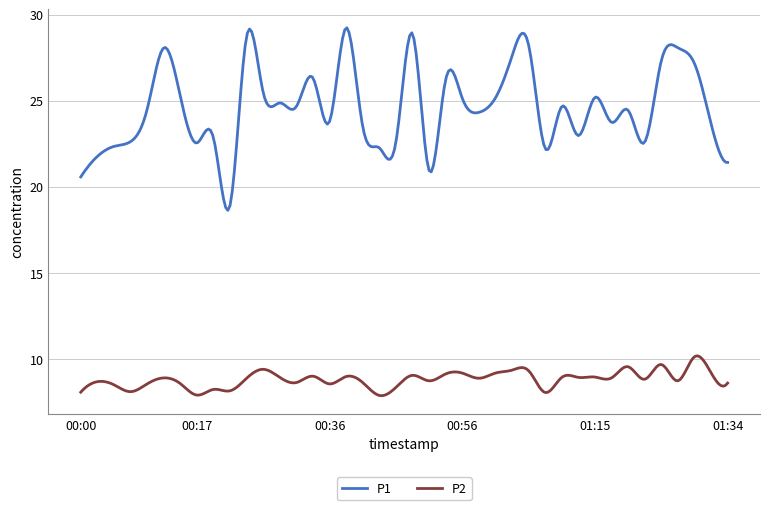

How many lines are shown in the chart?

2